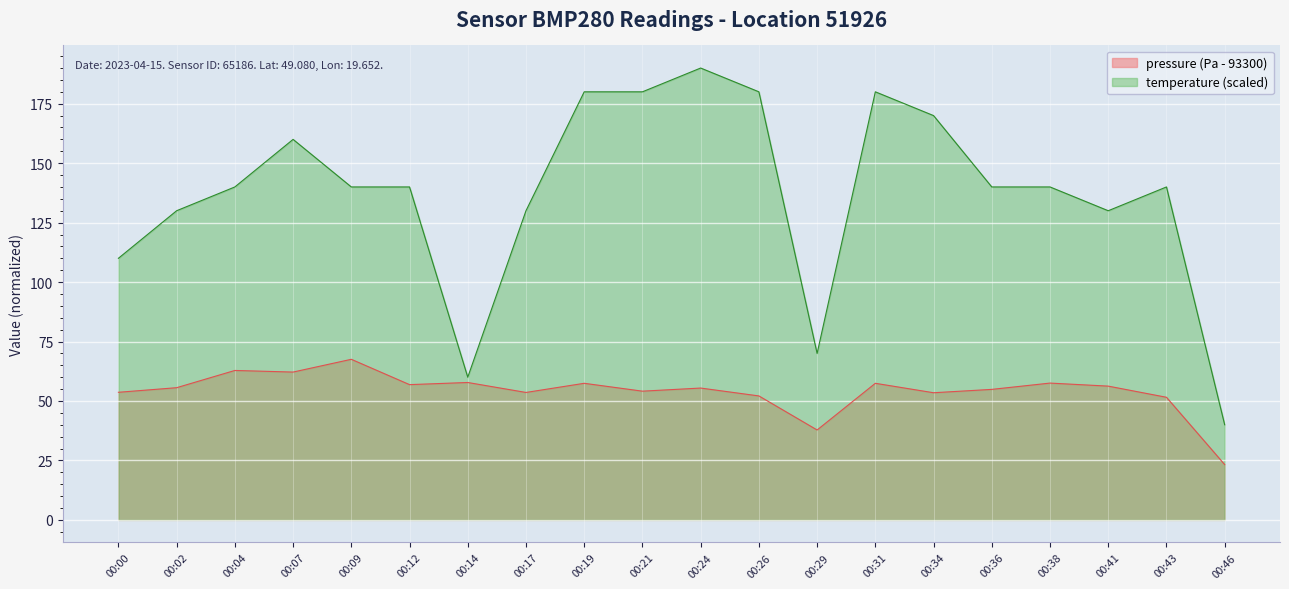

The pressure series shows 62.8 at 00:04. True or false?

True